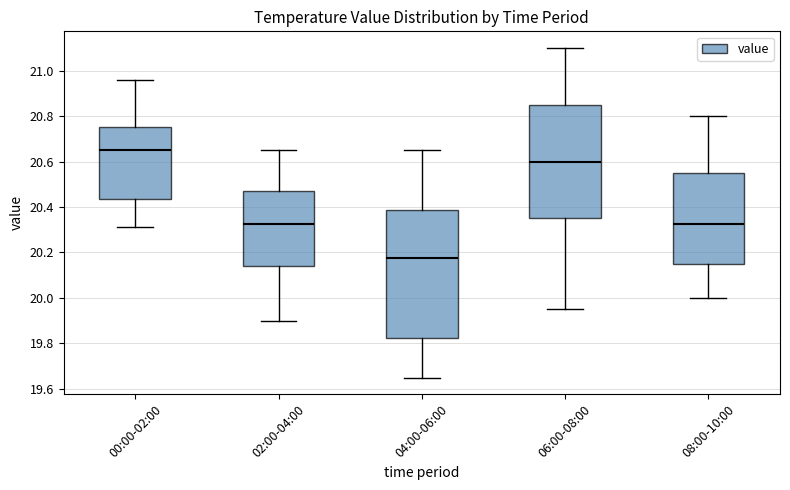

Where does the lower whisker of the box for 08:00-10:00 end on the y-axis? The values are not printed on the chart, so give them approximately, as read against the axis.

20.00